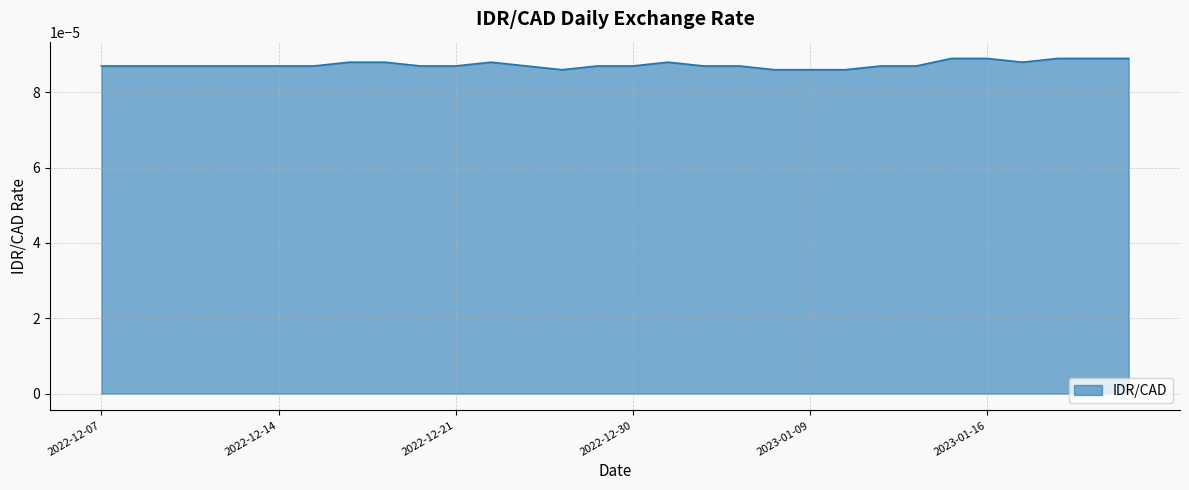

How many lines are shown in the chart?

1